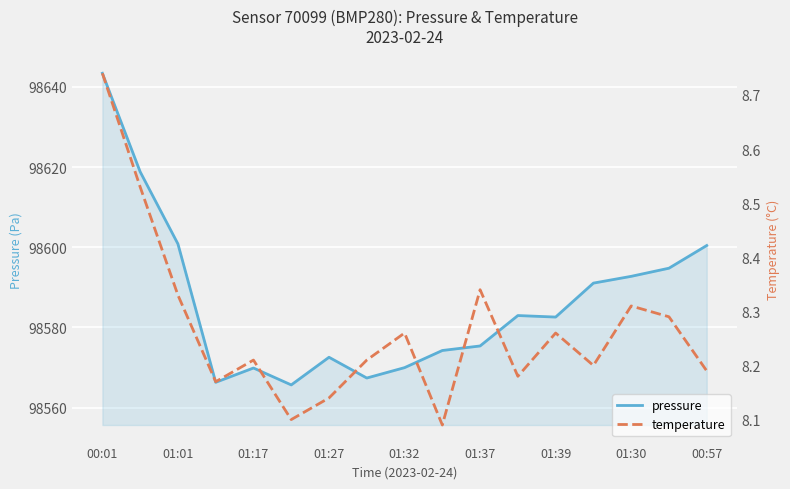

How many values in the pressure series are below 98582?

8